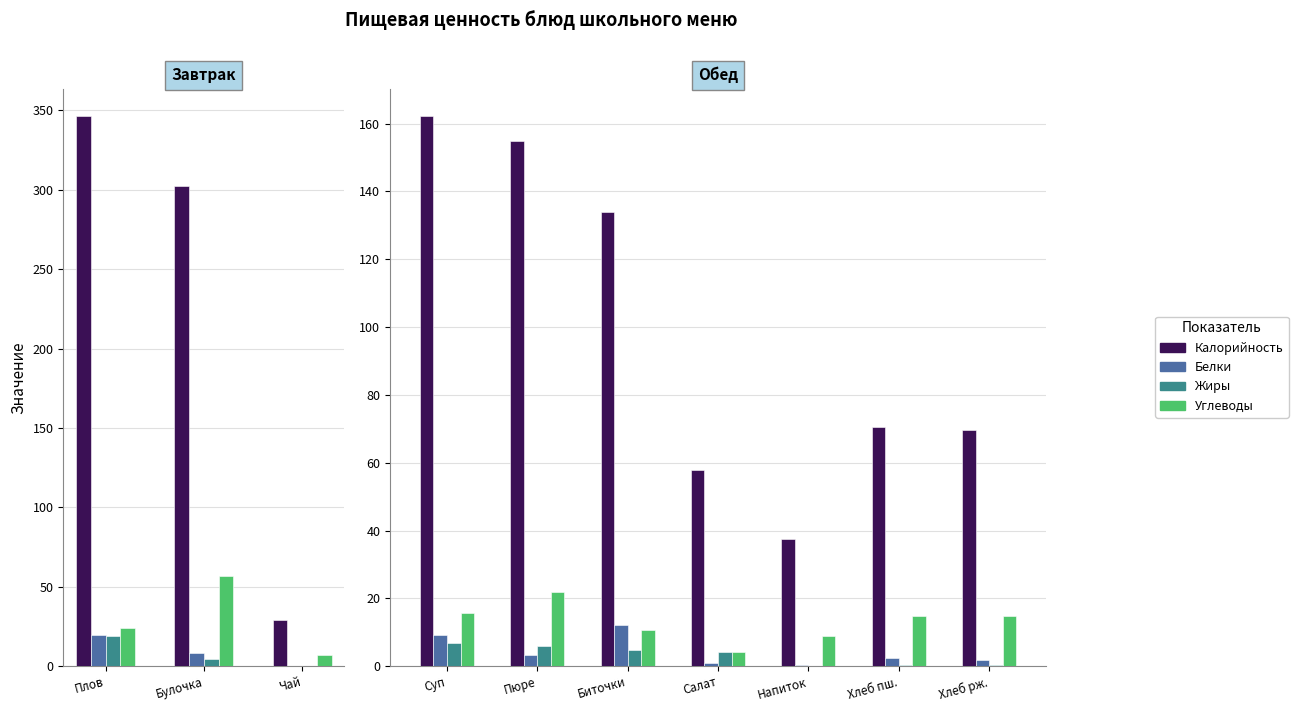

Which category has the highest value in the Жиры series?

Суп